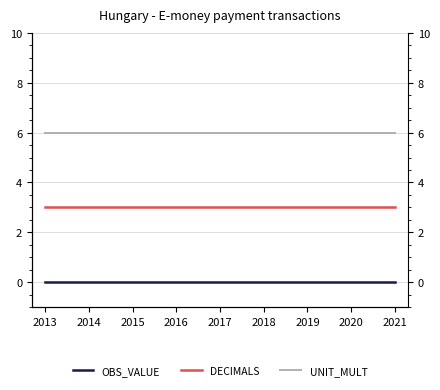

What is the average value of the UNIT_MULT series?

6